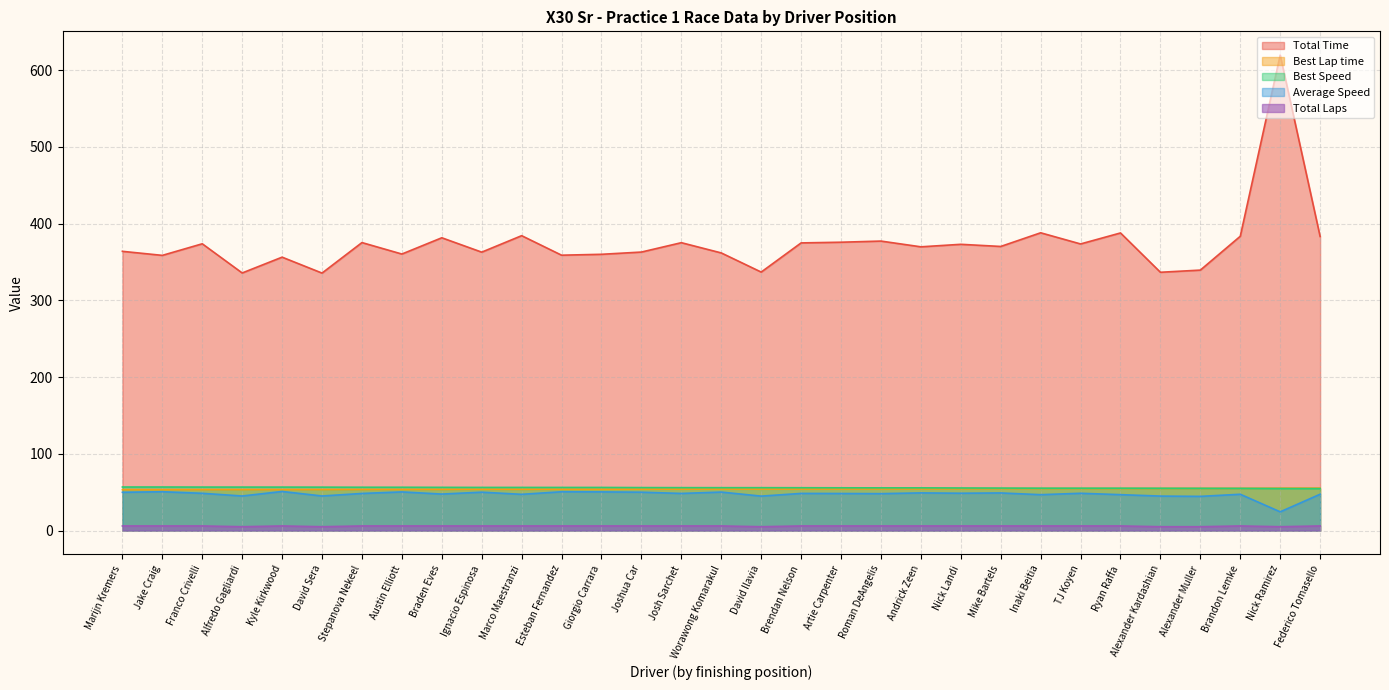

The value of Total Laps at Esteban Fernandez is 10.0. True or false?

False